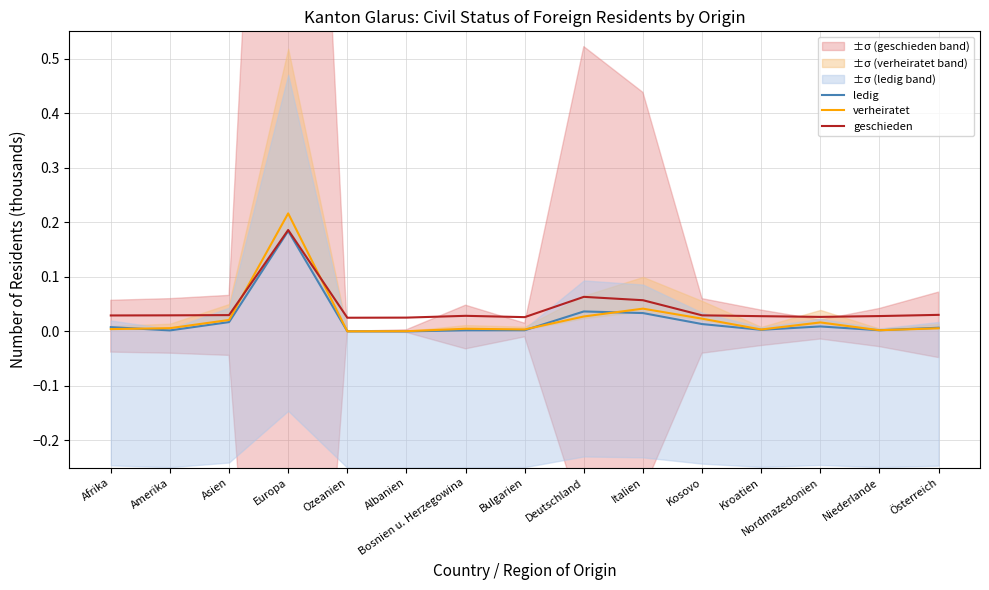

Which series ends up on top after the final intersection of verheiratet and ledig?

ledig